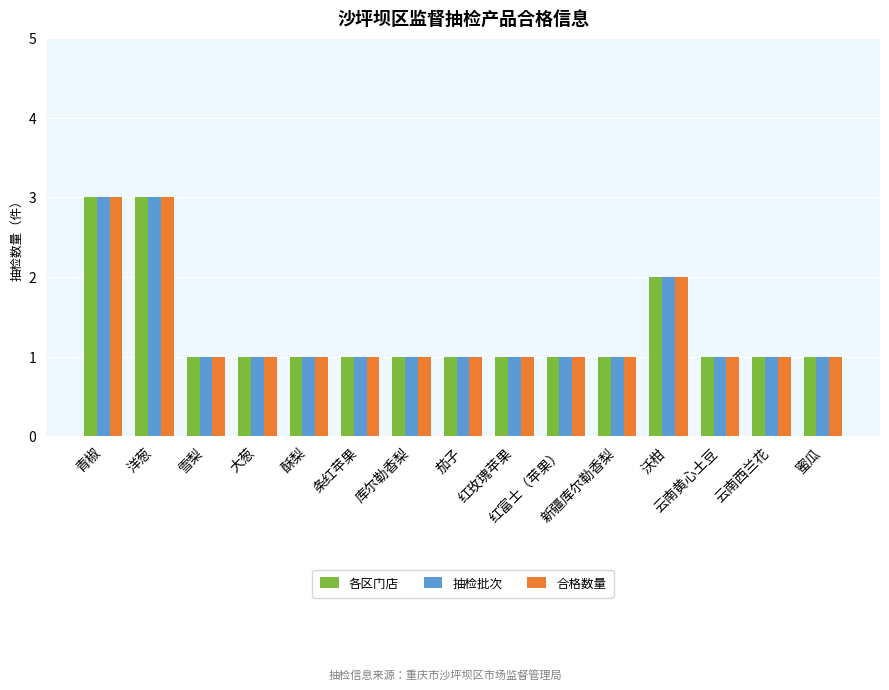

What is the maximum value for 各区门店?

3